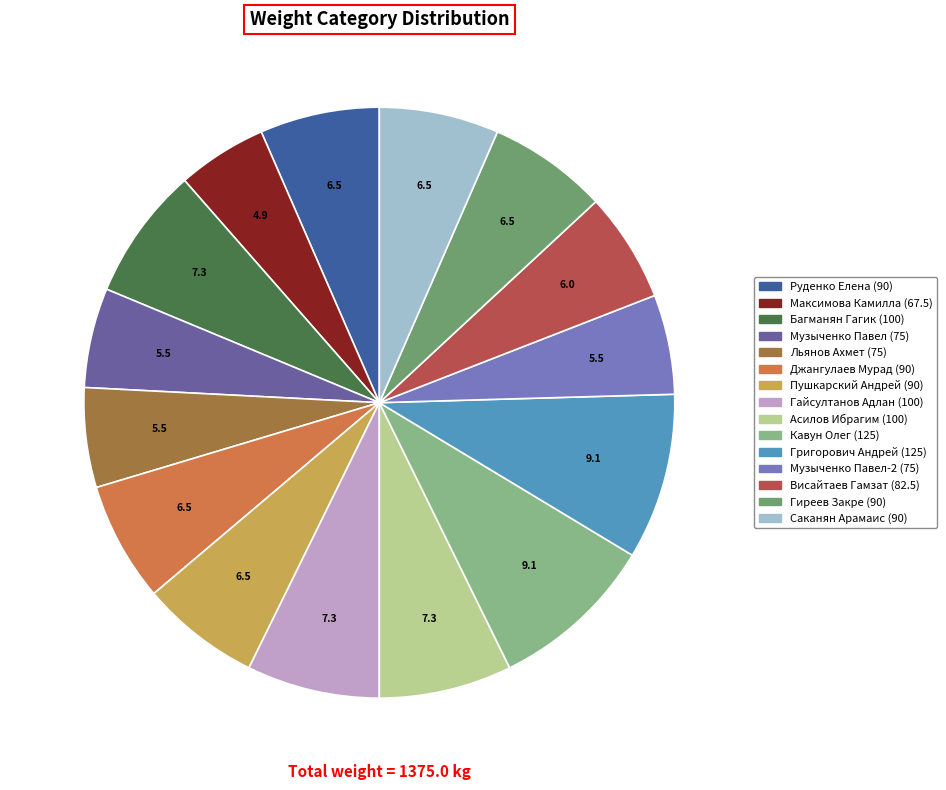

Is it true that Музыченко Павел (75) is 5% of the pie?

True